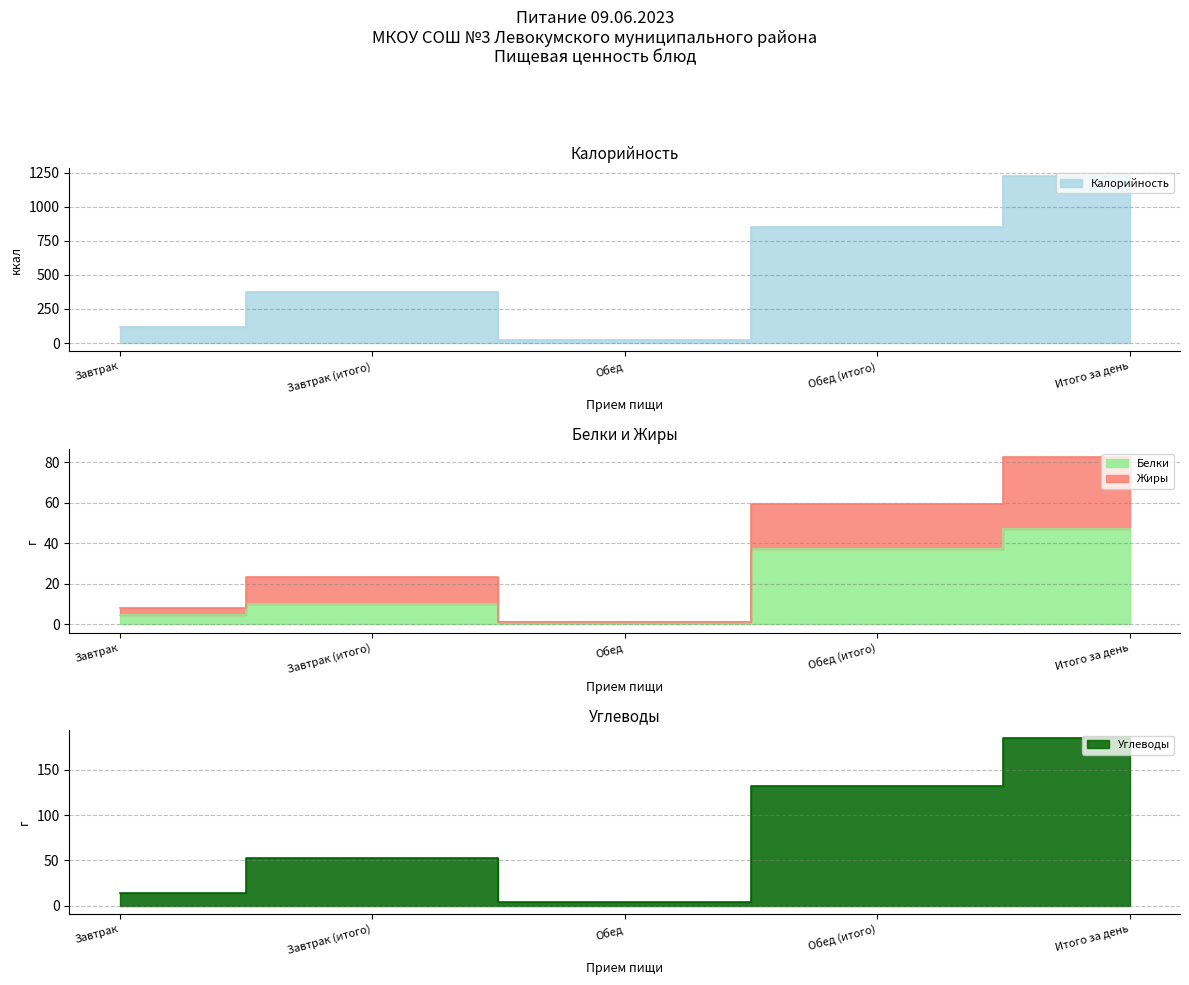

Where is the first local minimum for Углеводы?

Обед